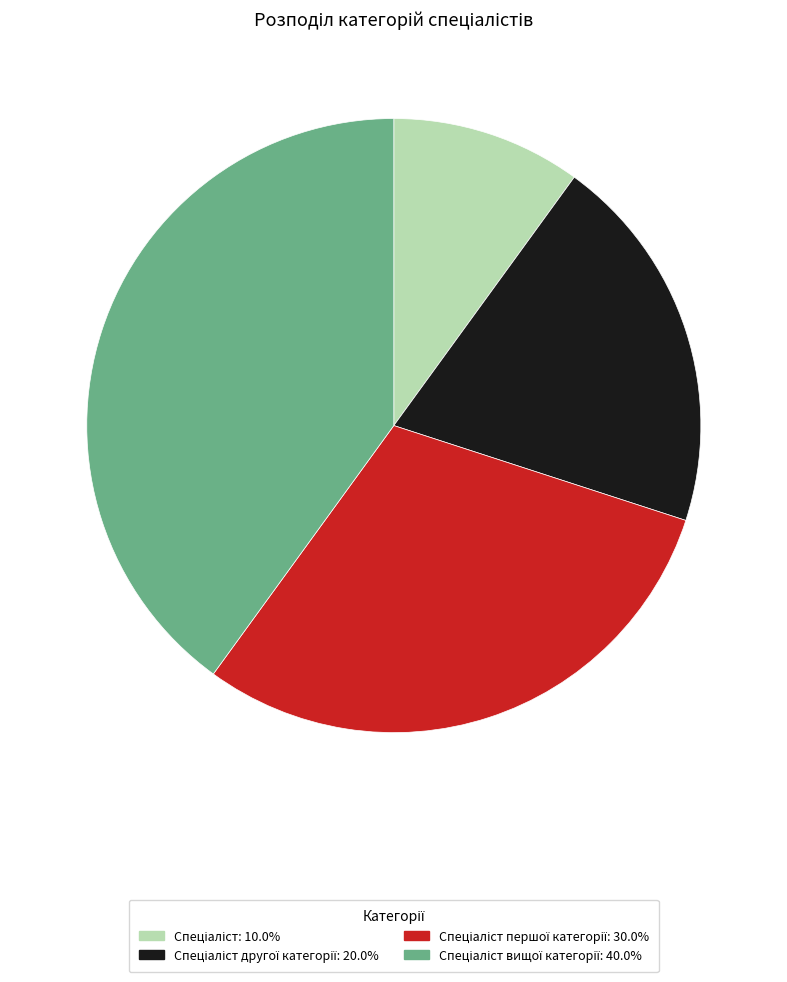

Is there any slice that represents more than half of the pie?

No